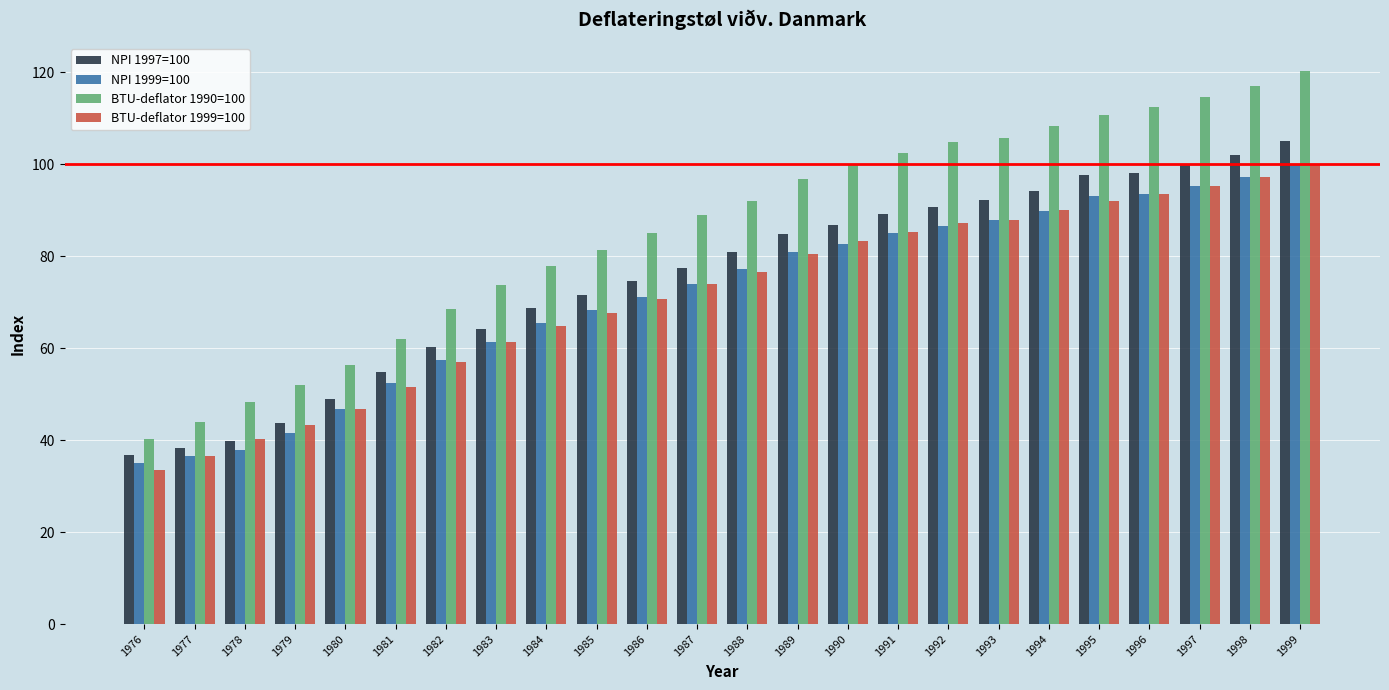

What is the difference between the NPI 1999=100 values at 1990 and 1986?

11.7